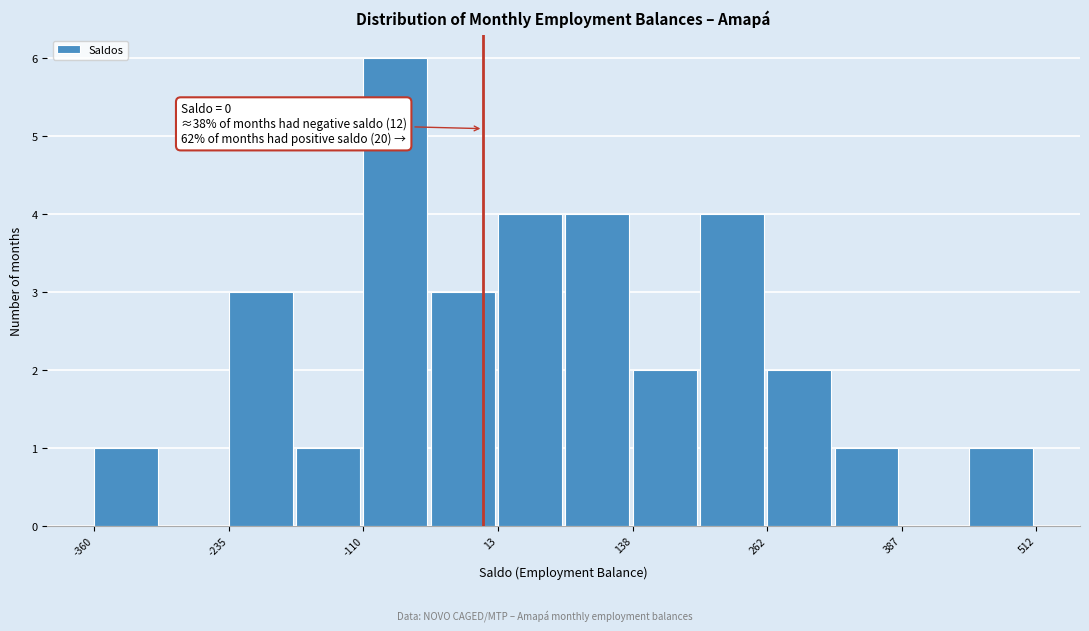

Around what value on the x-axis is the tallest bar? Give the approximate position of its centre, as read against the axis.

-80